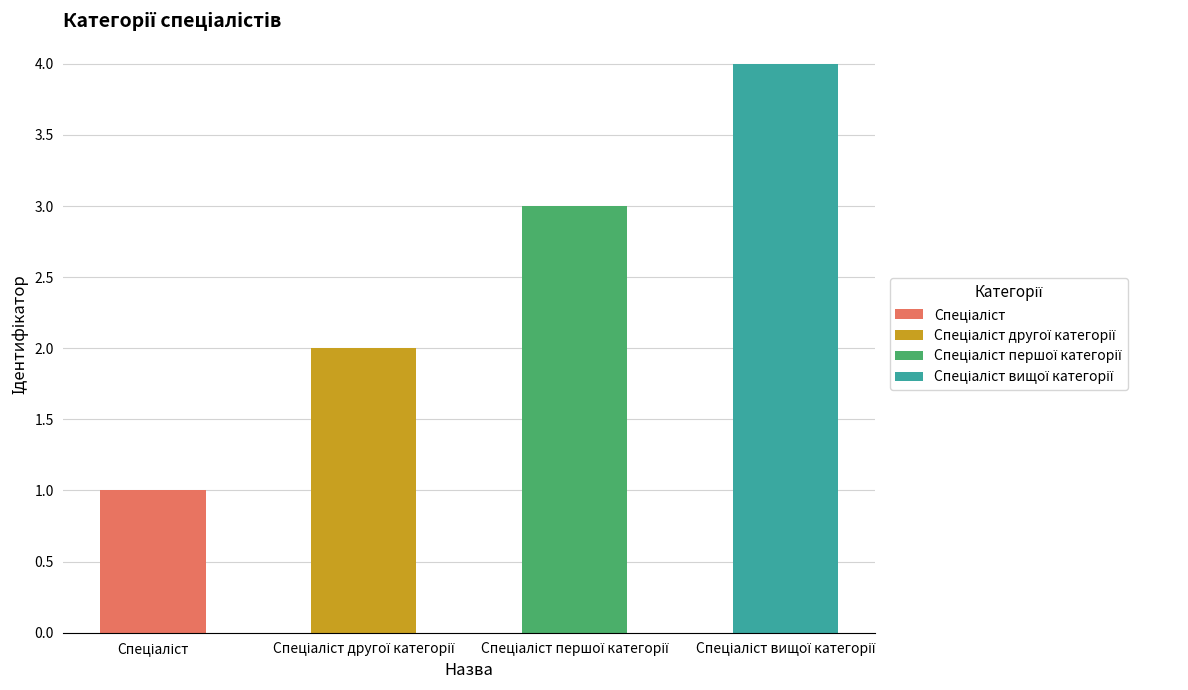

What is the sum of all values?

10